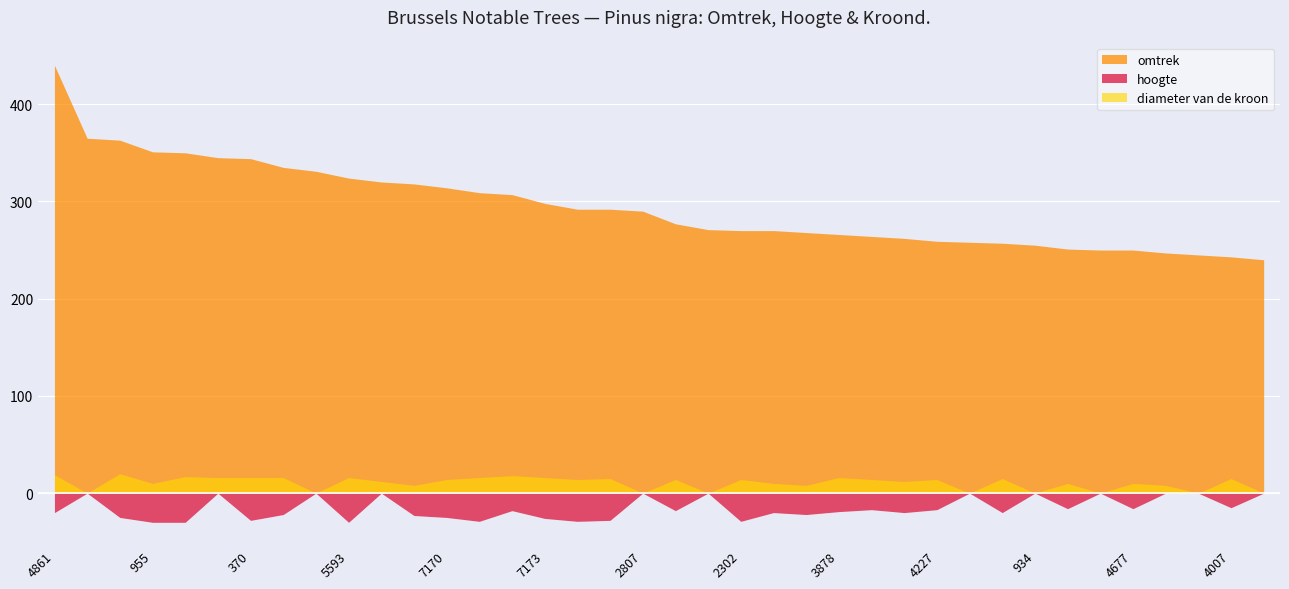

What is the value of the diameter_kroon point at the 12th from the left?

8